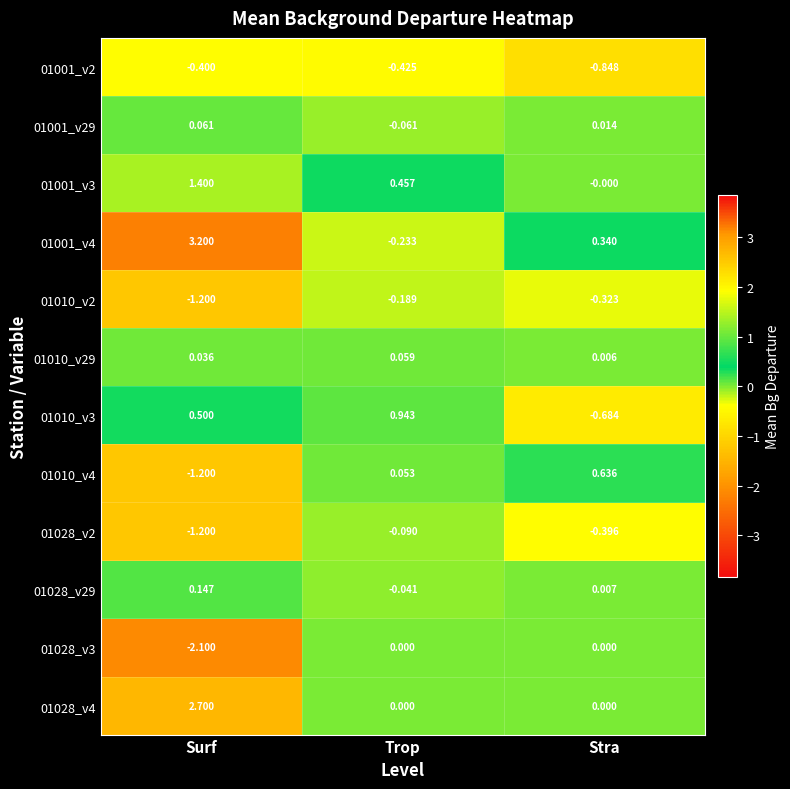

What is the minimum value shown in the chart?

-2.1